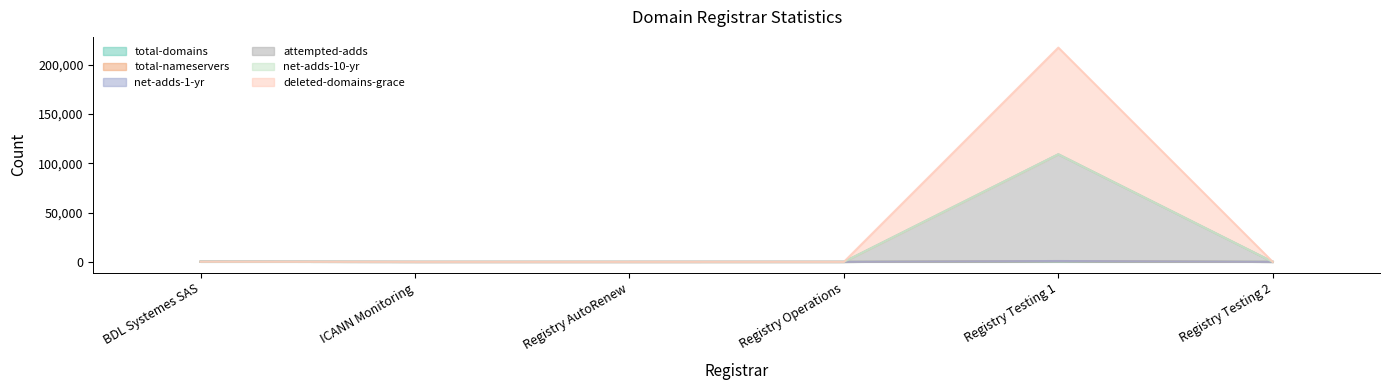

Which category has the highest value across all series?

Registry Testing 1